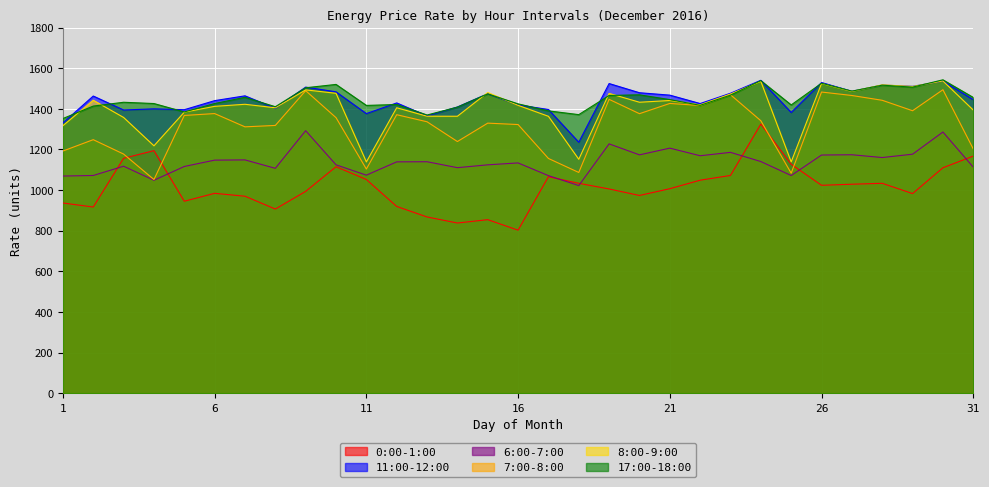

The value of 0:00-1:00 at 16 is 802.7. True or false?

True